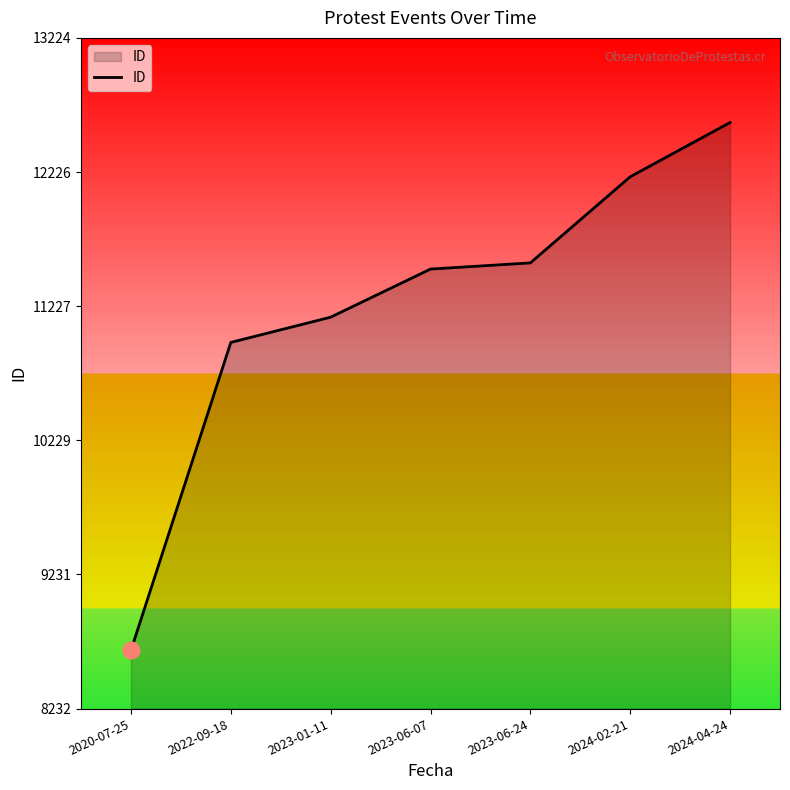

How many lines are shown in the chart?

1